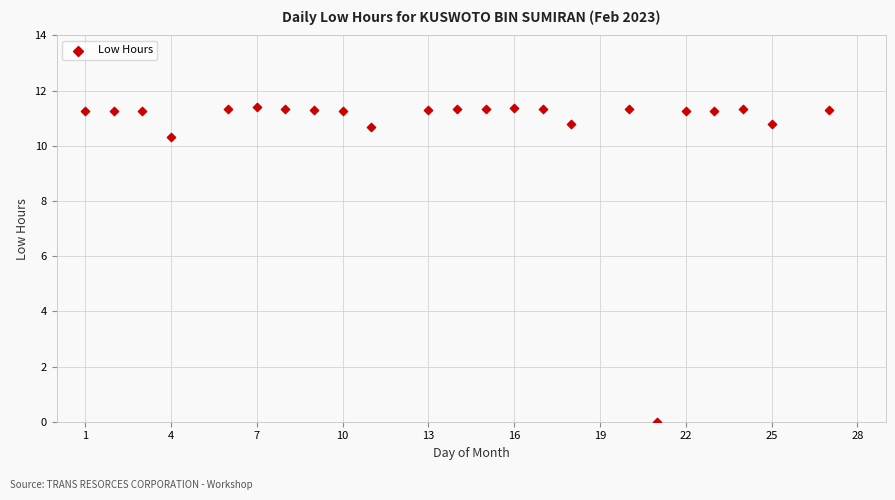

What is the range of Y values (max minus min)?

11.4